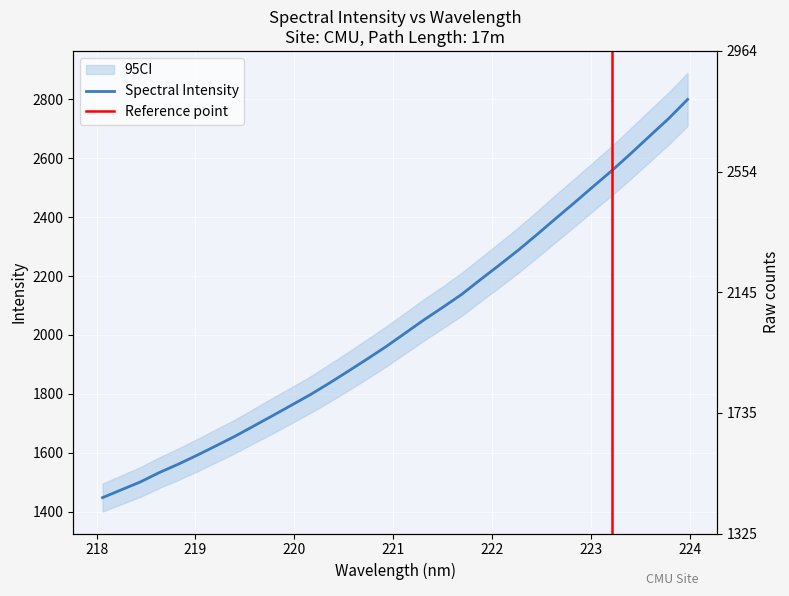

Reading left to right, transcribe all the data shown in this chart.

1447.3	1474.1	1500.6	1532.3	1560.6	1591.1	1623.0	1655.4	1690.4	1725.6	1761.2	1797.1	1835.9	1876.4	1917.6	1959.7	2004.9	2050.2	2092.9	2136.7	2187.1	2236.5	2286.8	2340.2	2395.1	2449.2	2504.5	2558.9	2616.8	2676.1	2735.1	2799.7